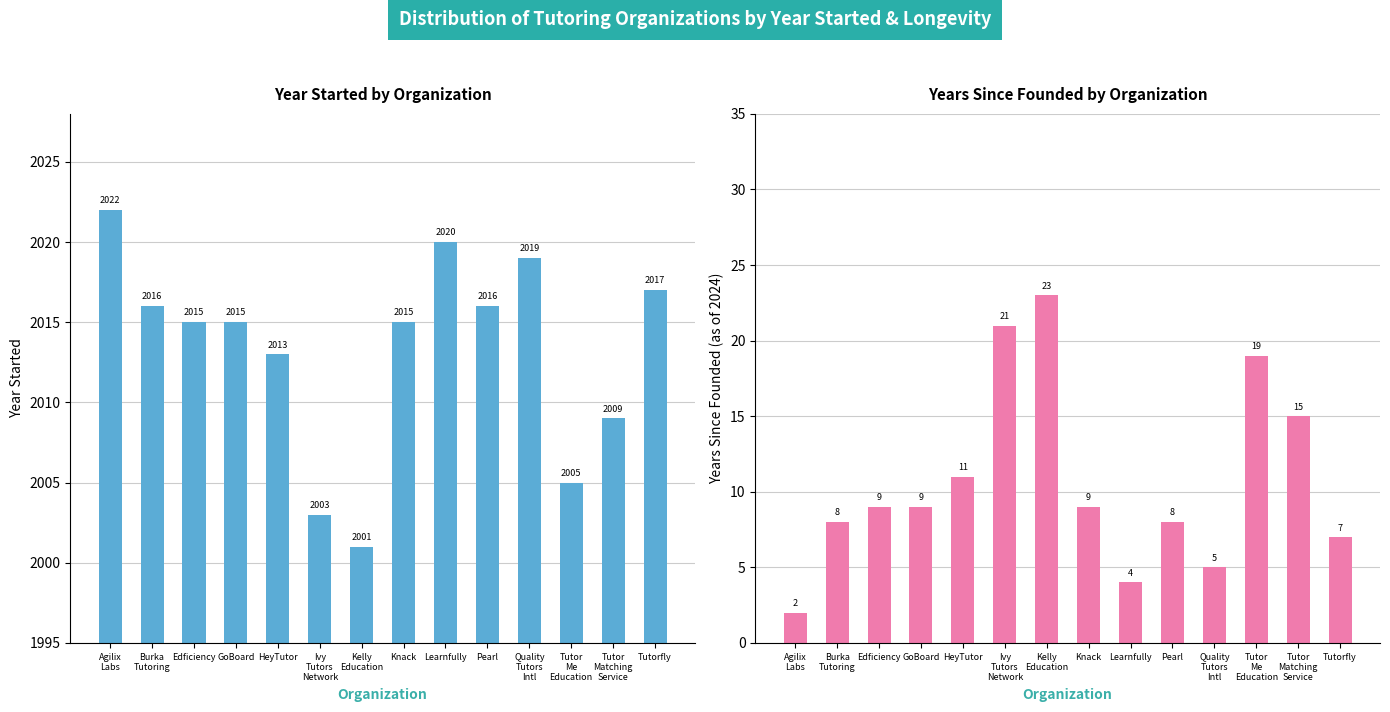

True or false: Years Since Founded has a value of 7 at Tutorfly.

True